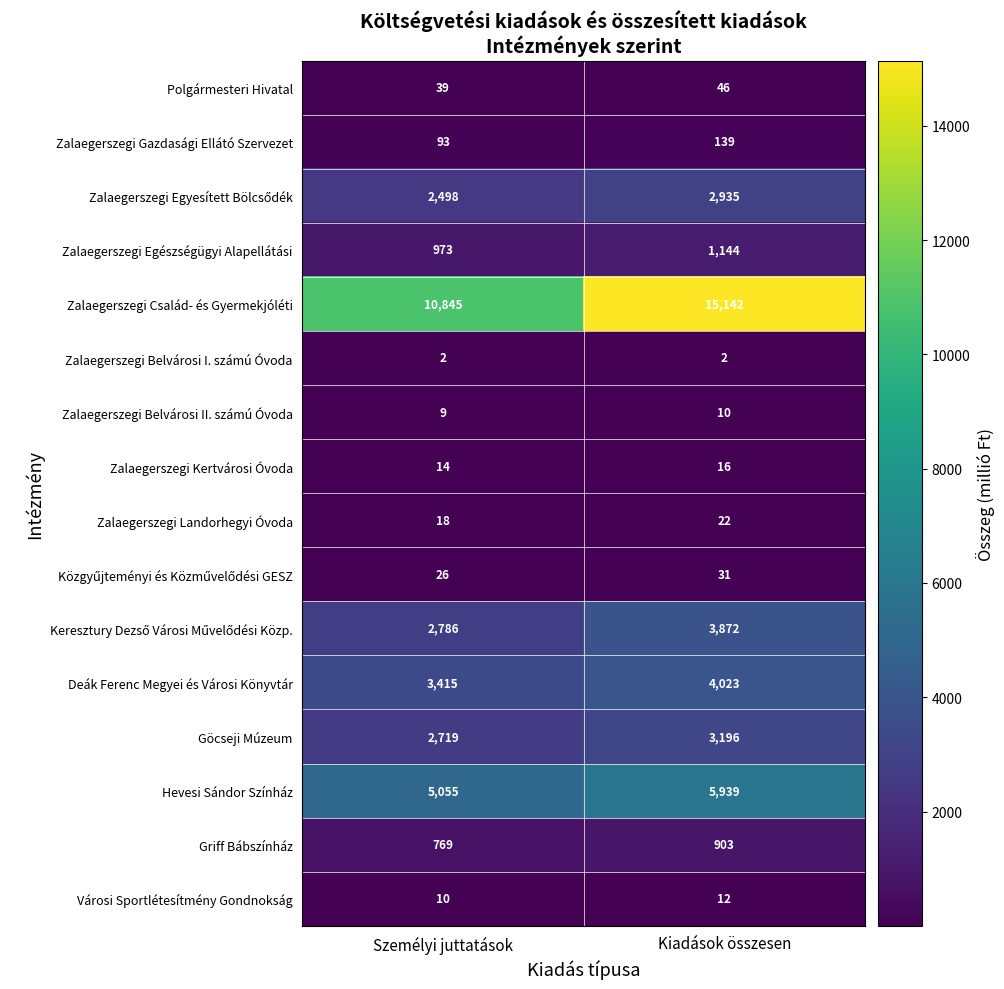

What is the greatest value displayed?

15142